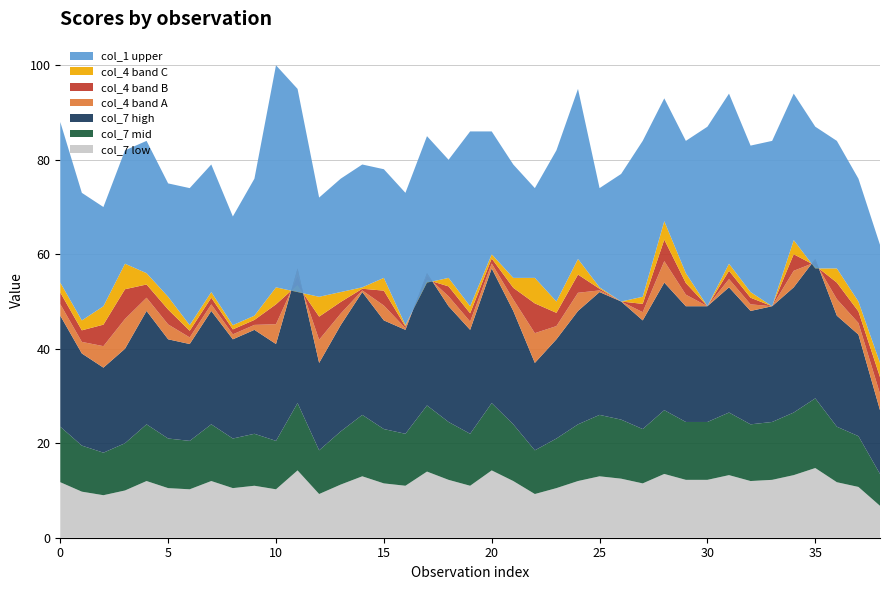

Reading left to right, transcribe all the data shown in this chart.

col_1: 88	73	70	82	84	75	74	79	68	76	100	95	72	76	79	78	73	85	80	86	86	79	74	82	95	74	77	84	93	84	87	94	83	84	94	87	84	76	62
col_4: 54	46	49	58	56	51	45	52	45	47	53	52	51	52	53	55	45	54	55	49	60	55	55	50	59	53	50	51	67	56	49	58	52	49	63	57	57	50	37
col_7: 47	39	36	40	48	42	41	48	42	44	41	57	37	45	52	46	44	56	49	44	57	48	37	42	48	52	50	46	54	49	49	53	48	49	53	59	47	43	27